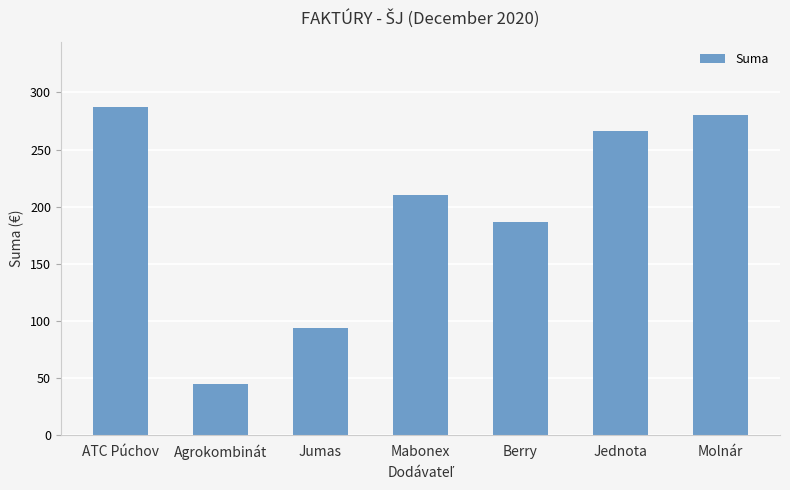

Which has a higher value, Jumas or ATC Púchov?

ATC Púchov